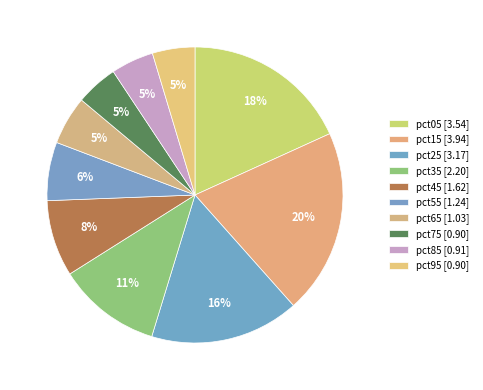

Is it true that pct25 is 16% of the pie?

True